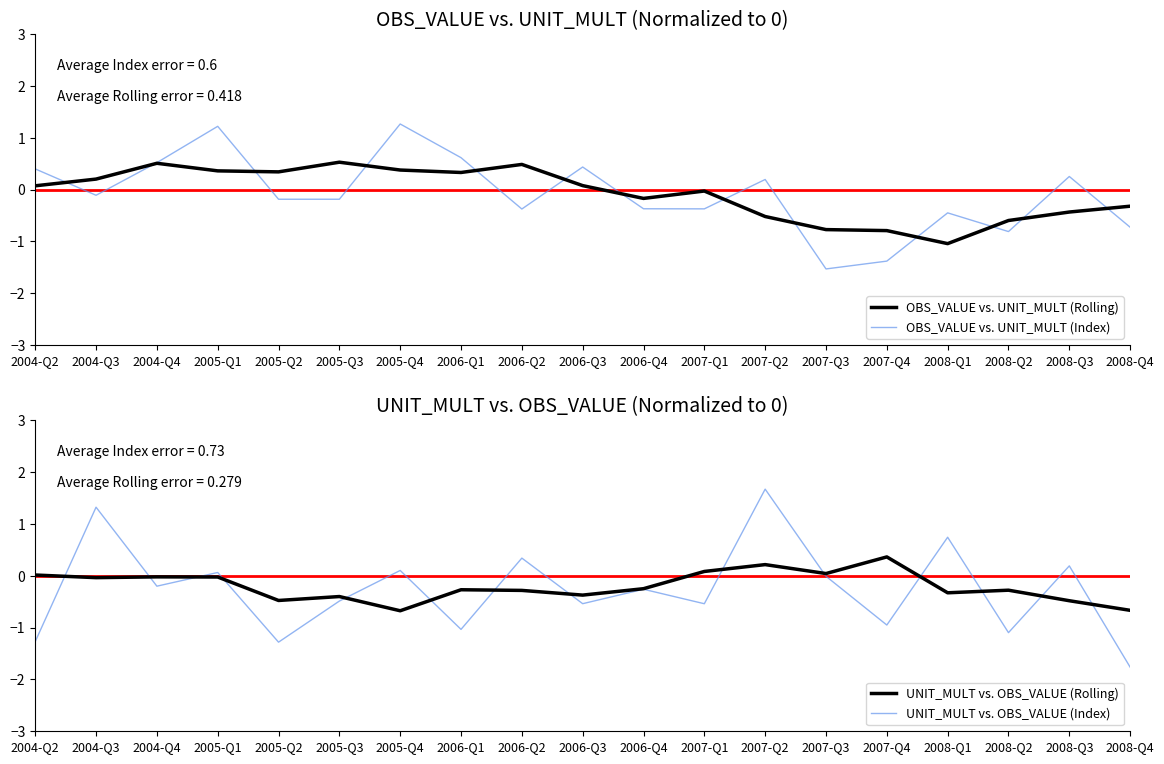

Where do OBS_VALUE vs. UNIT_MULT (Rolling) and UNIT_MULT vs. OBS_VALUE (Index) first cross each other?

2004-Q2 and 2004-Q3